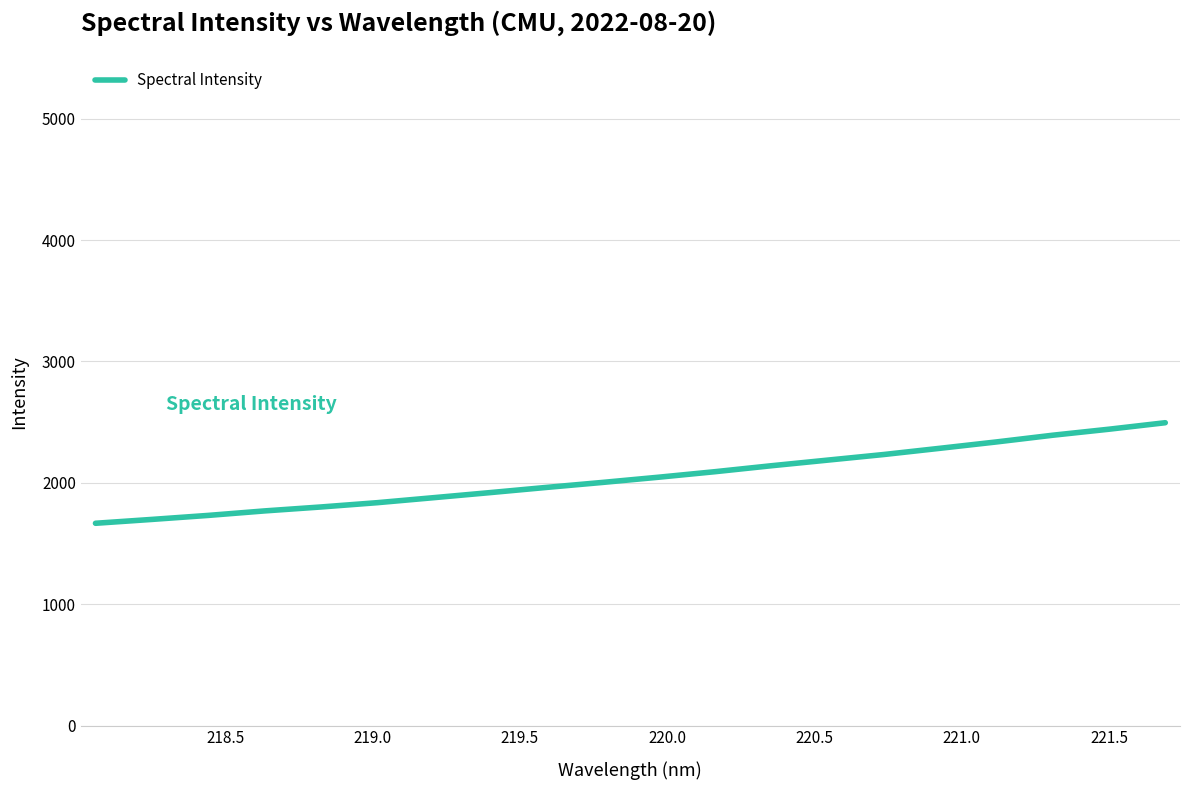

What is the smallest value displayed?

1666.9